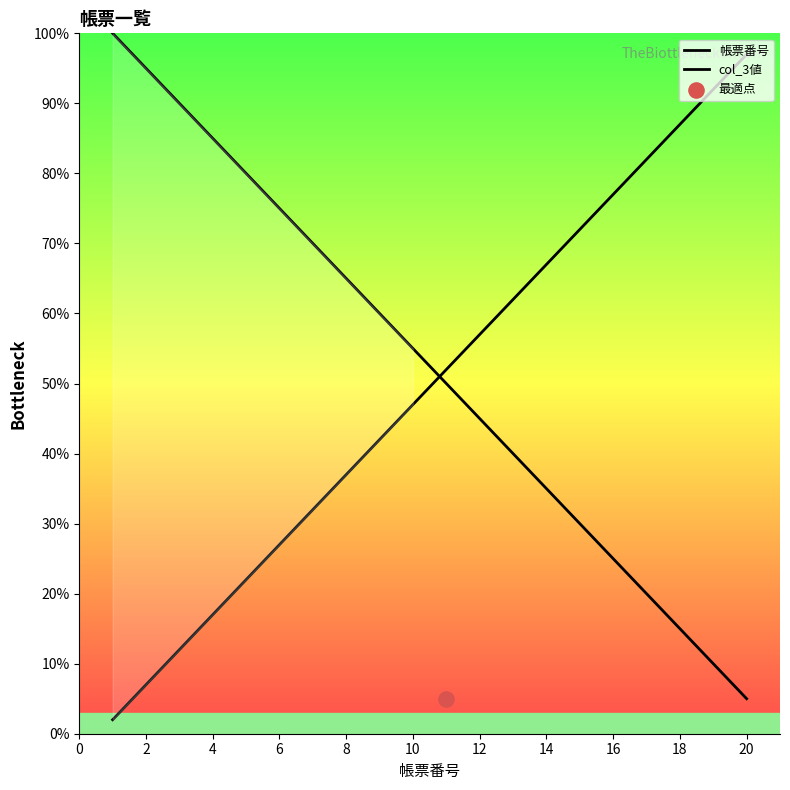

What is the total value across all series at 6?

102